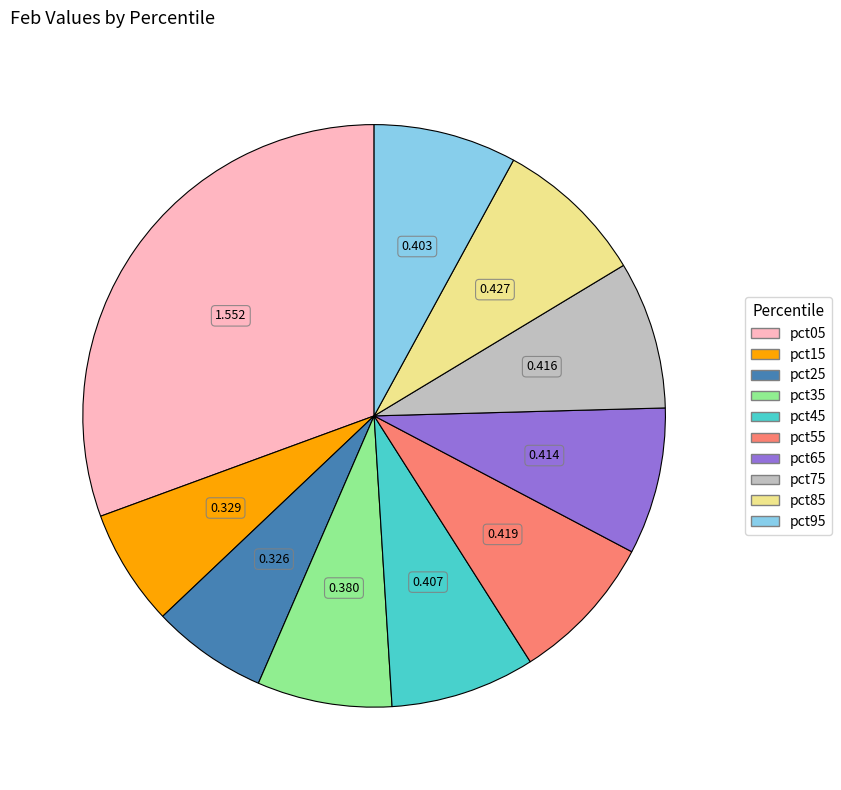

Does pct45 represent more than half of the total?

No